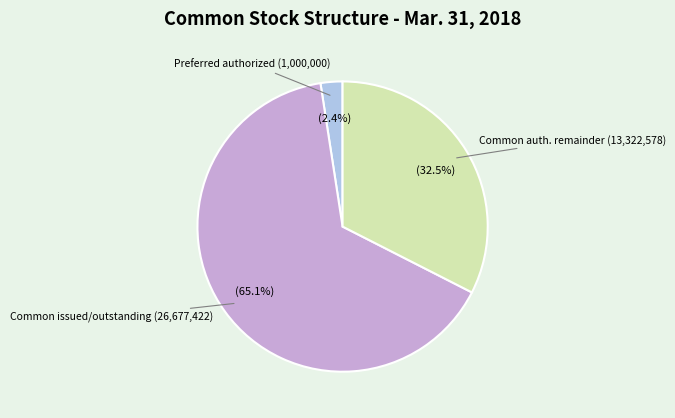

Does any single category account for the majority?

Yes